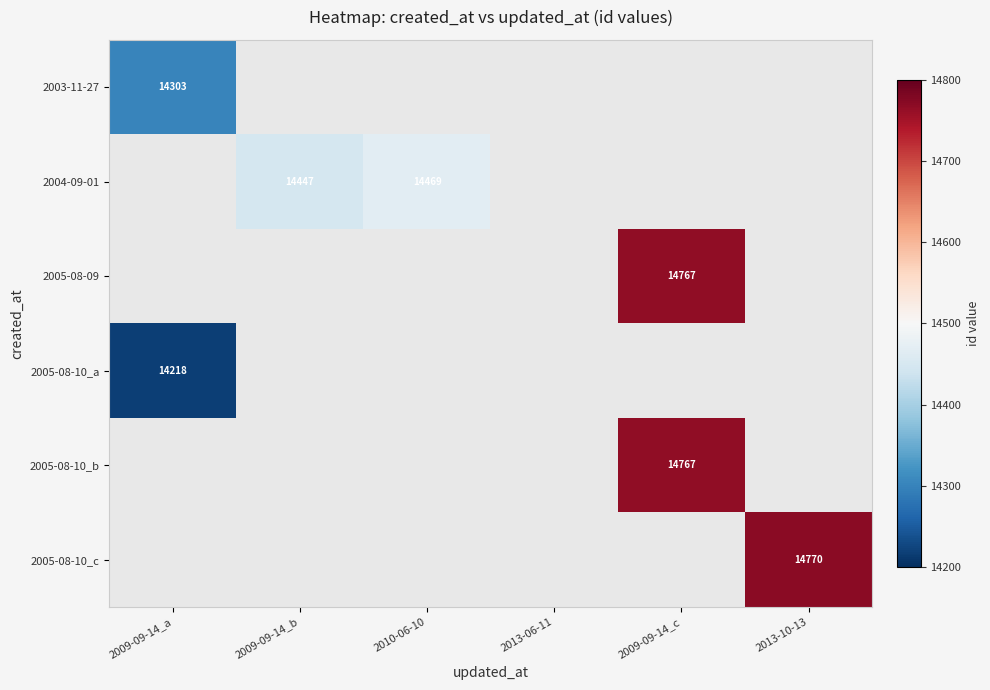

True or false: 2004-09-01 has a value of 23666 at 2009-09-14_b.

False